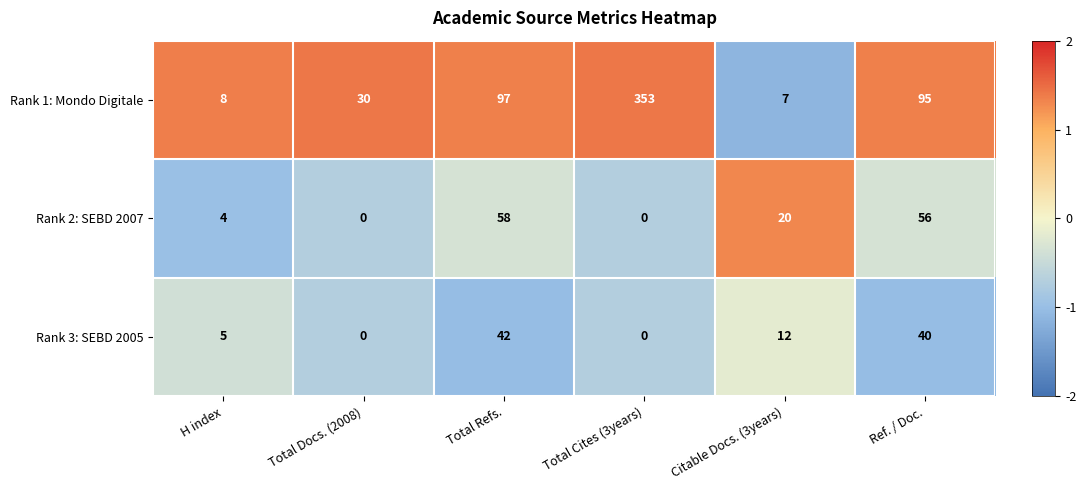

Rank the categories by Rank 1: Mondo Digitale value from lowest to highest.

Citable Docs. (3years), H index, Total Docs. (2008), Ref. / Doc., Total Refs., Total Cites (3years)